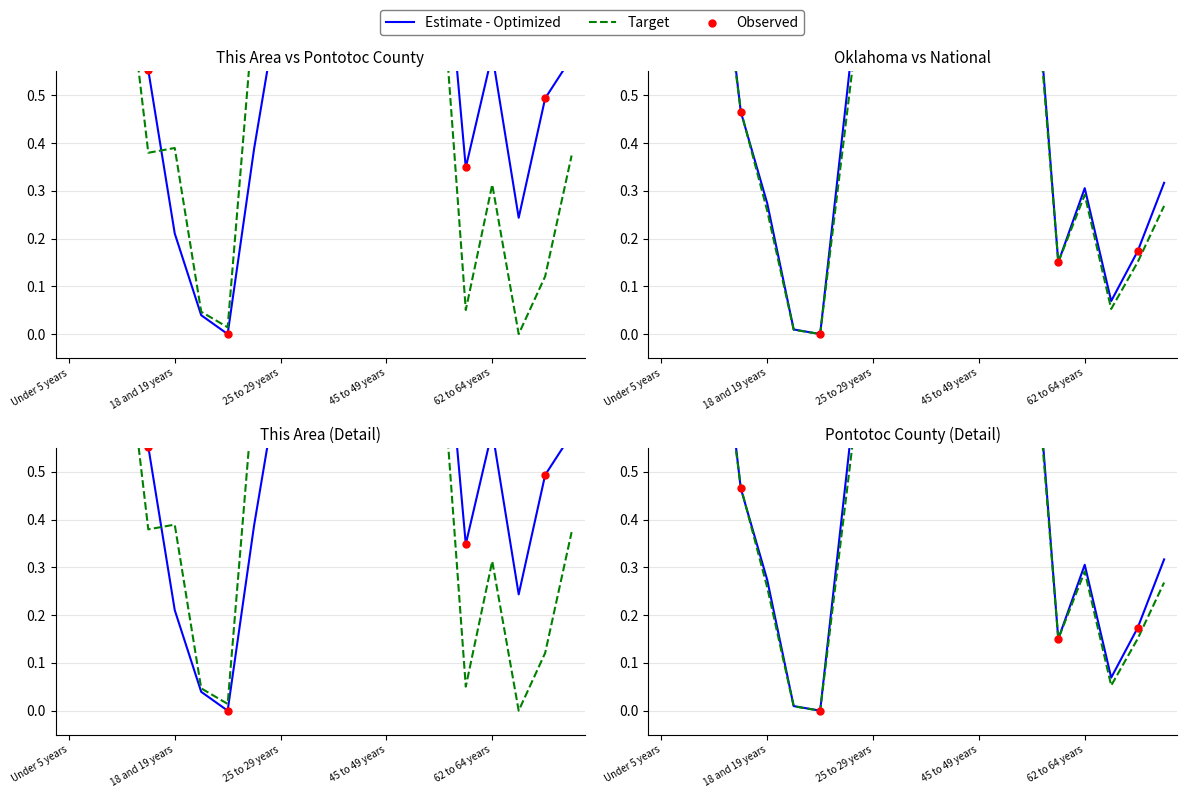

Which series reaches the minimum Y coordinate?

This Area